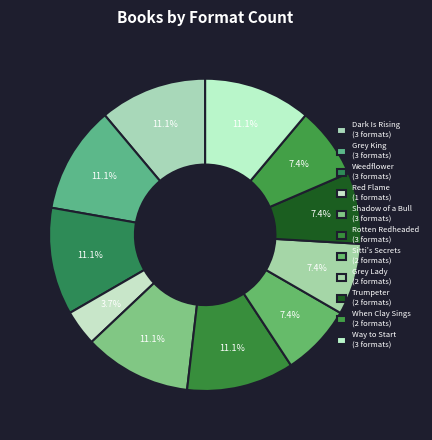

Which slice is the largest?

Dark Is Rising